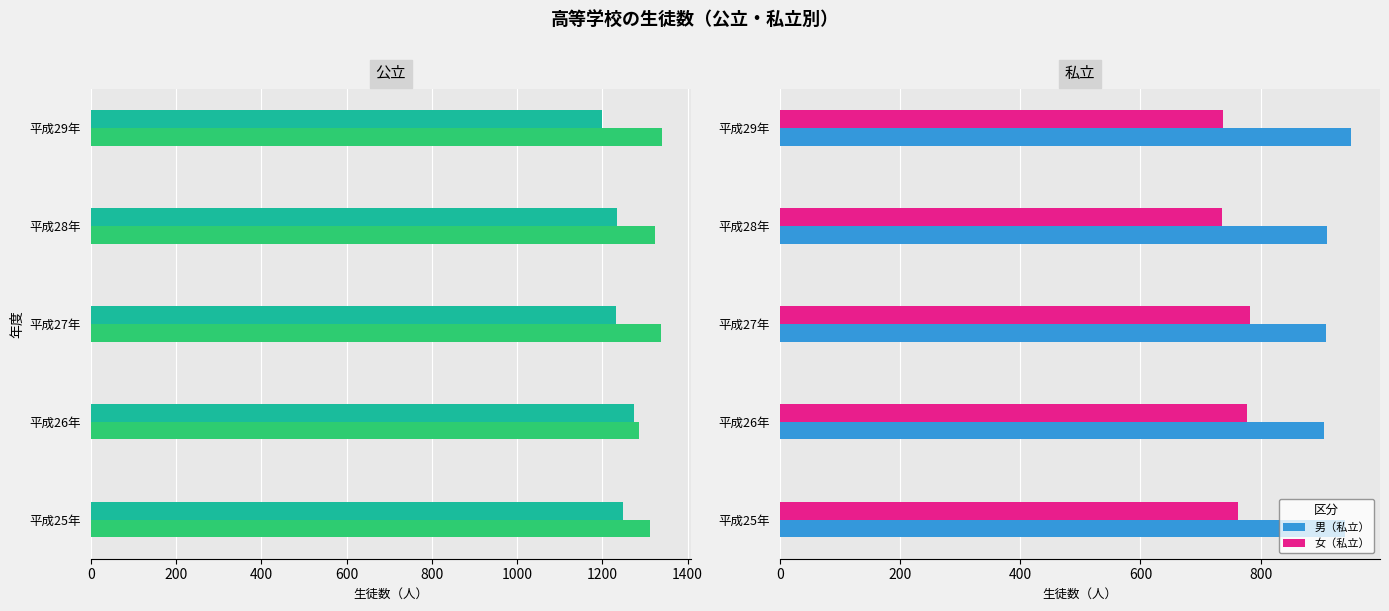

What is the value of the 男（公立） bar at the 4th from the left?

1324